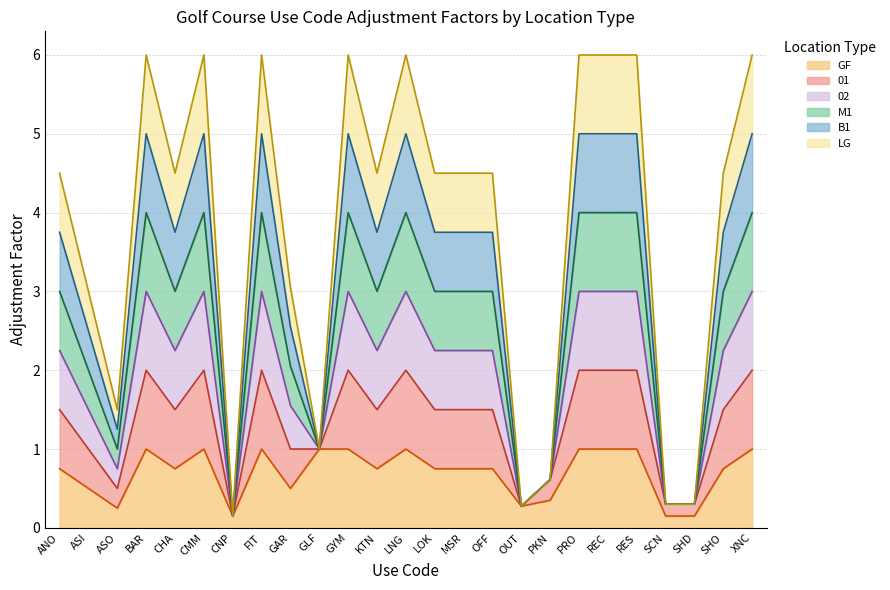

At which label is GF closest to 0?

CNP